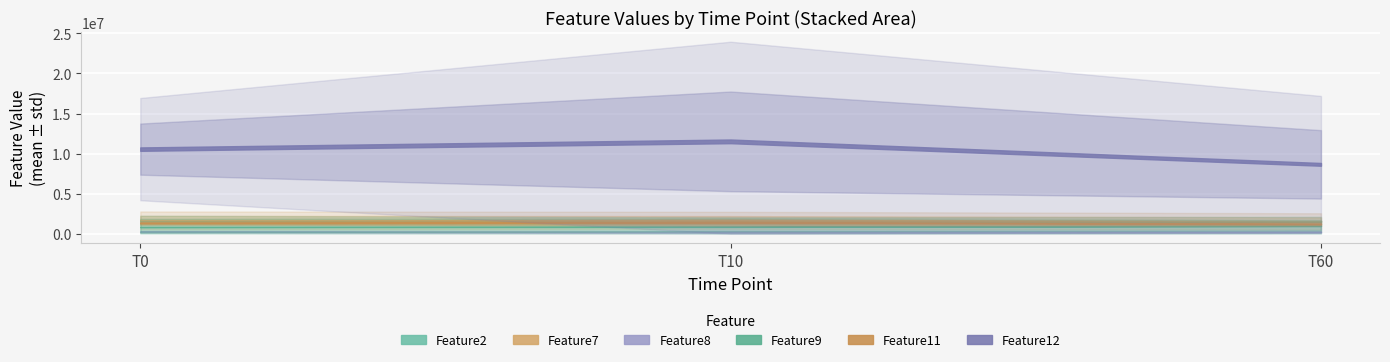

True or false: Feature11 and Feature8 cross at least once.

False